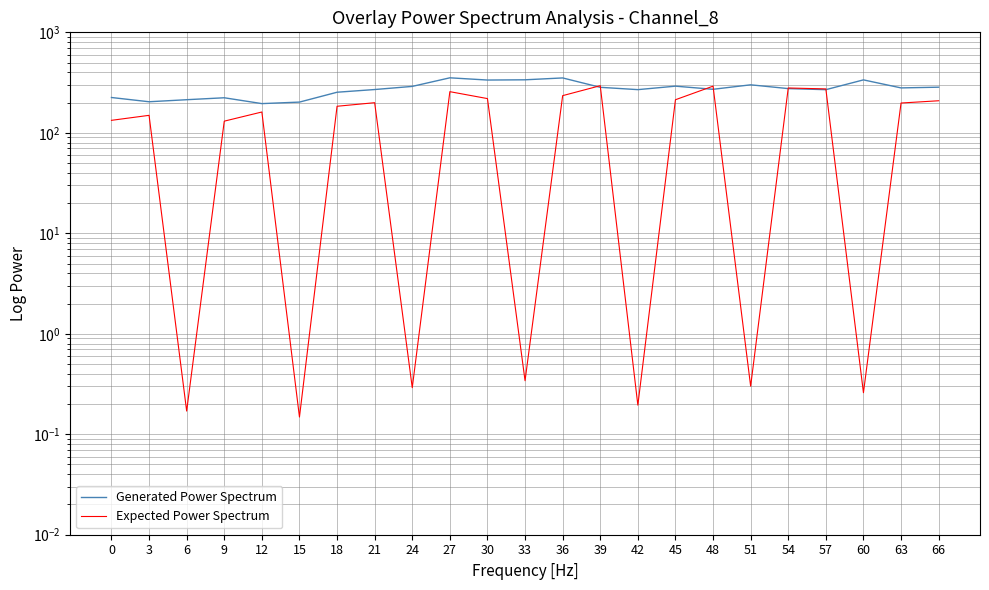

What is the total value across all series at 36?

586.0